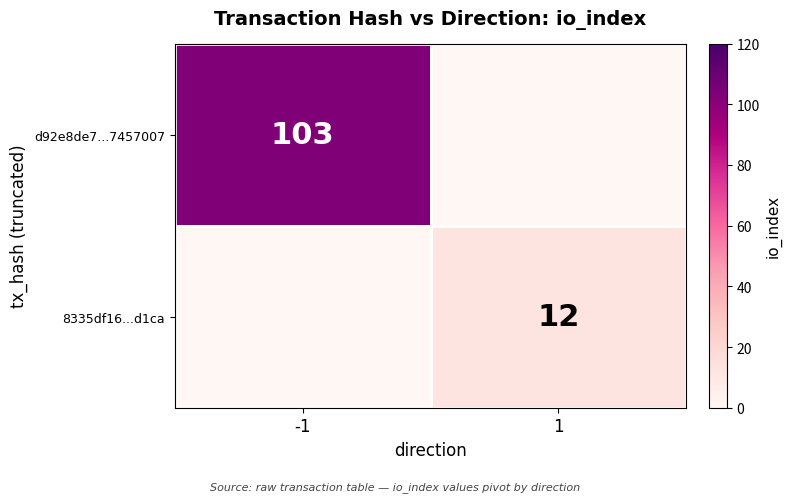

Is the value of 8335df16...d1ca at 1 greater than the value of d92e8de7...7457007 at -1?

No